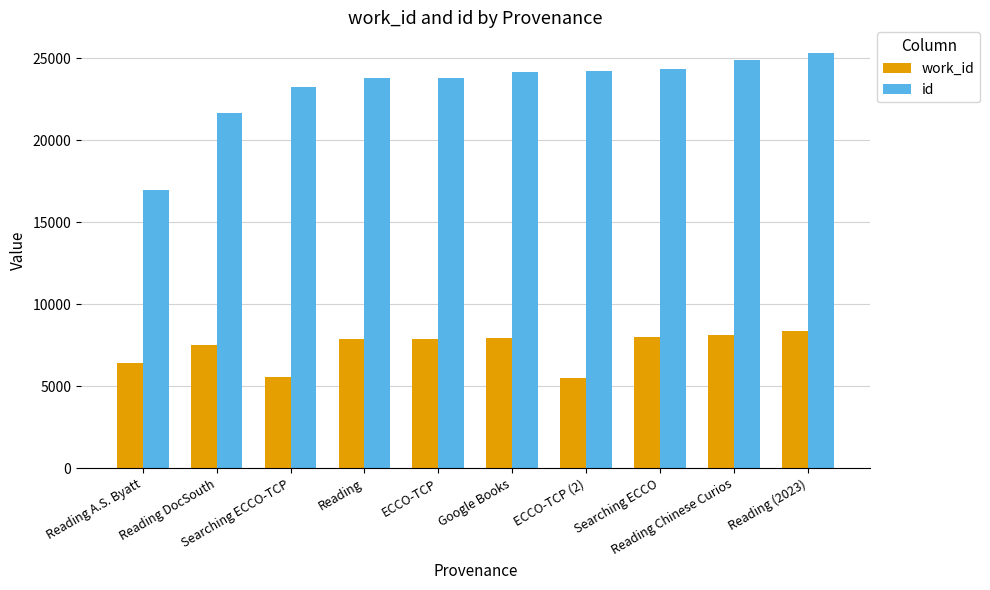

What is the difference between the maximum and minimum values in the id series?

8337